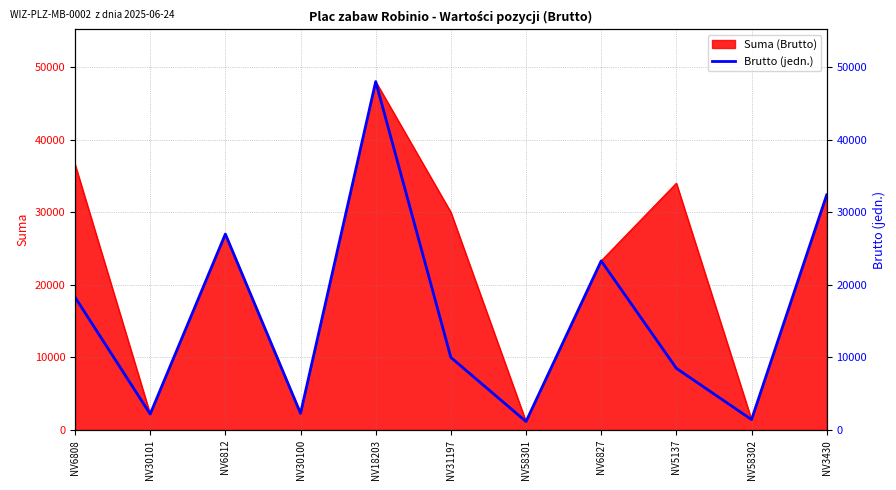

Is it true that the value at NV30100 is 3018.6?

False